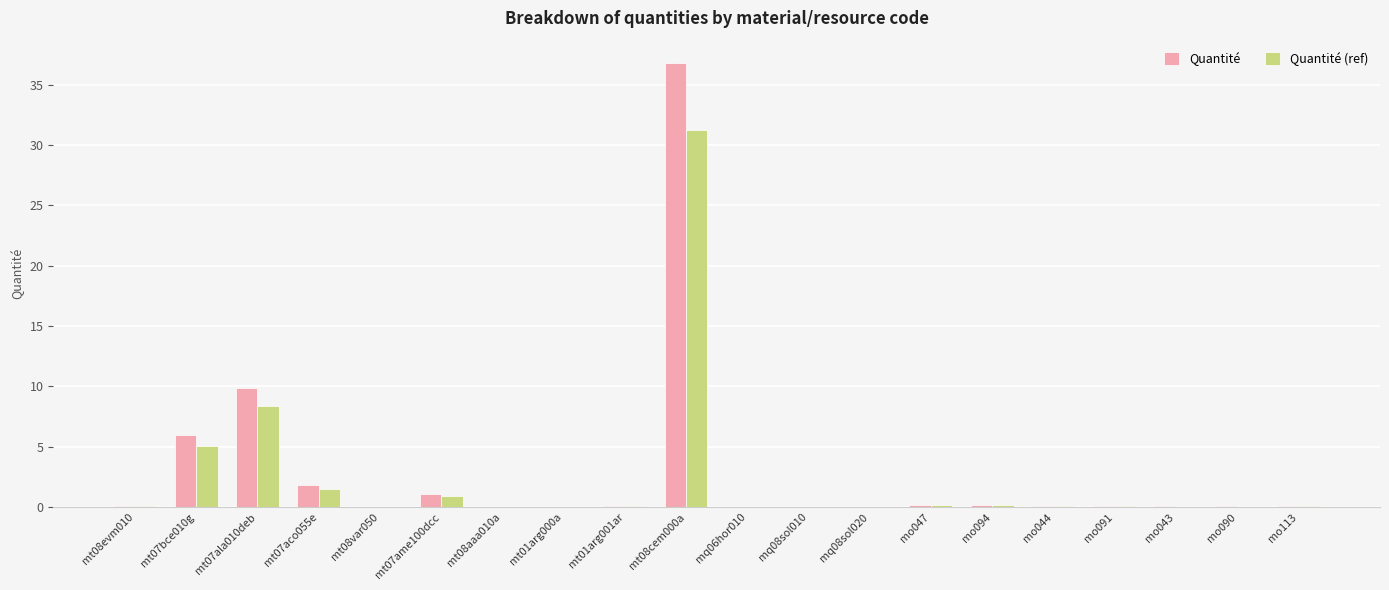

Which series has the largest range (max minus min)?

Quantité